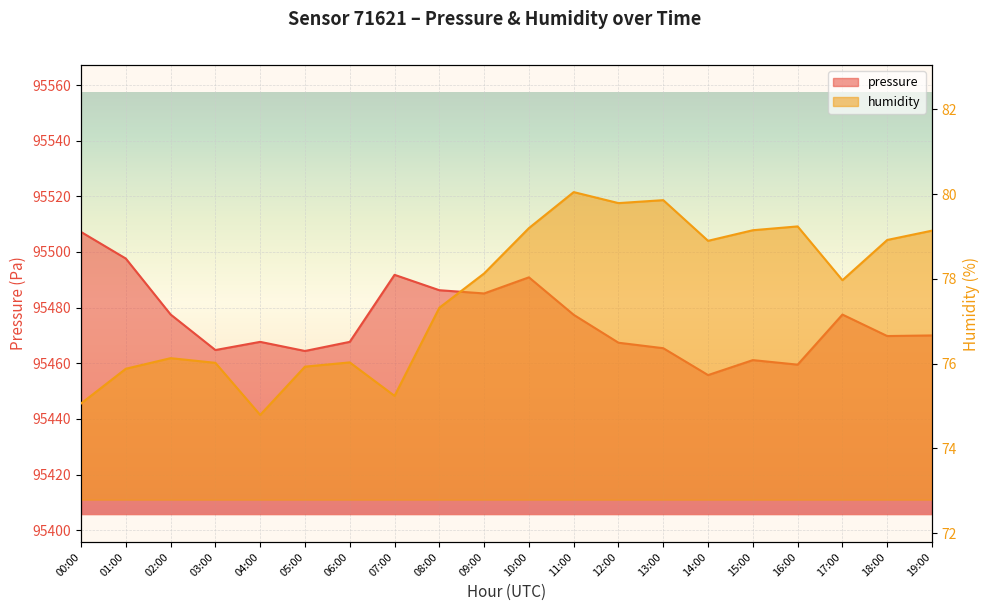

At how many categories does at least one series exceed 9979?

20